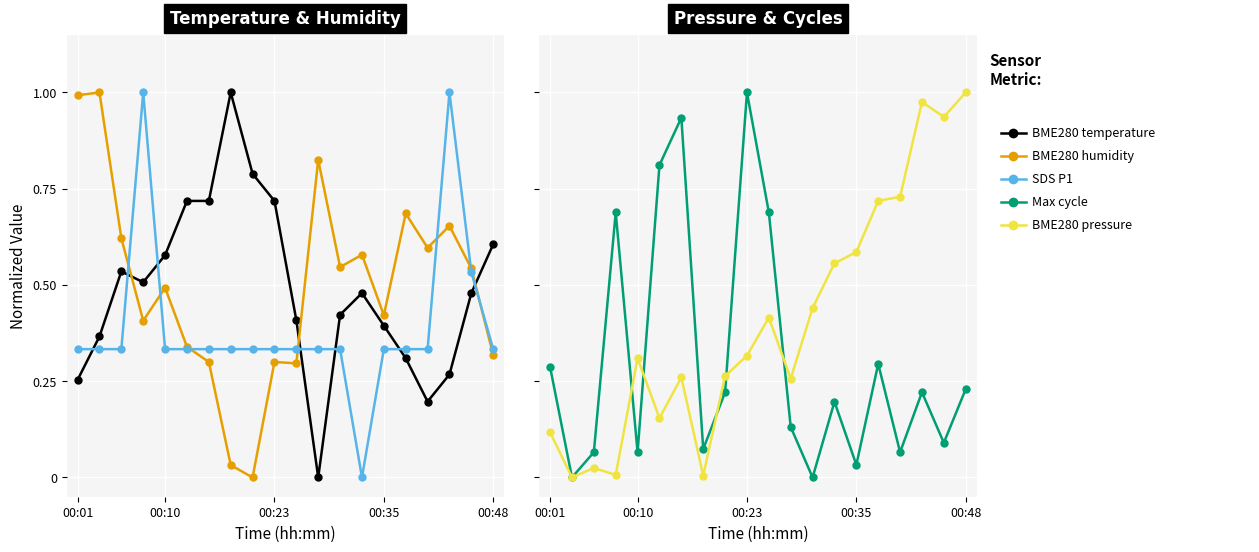

Which series has the largest total across all categories?

BME280 humidity